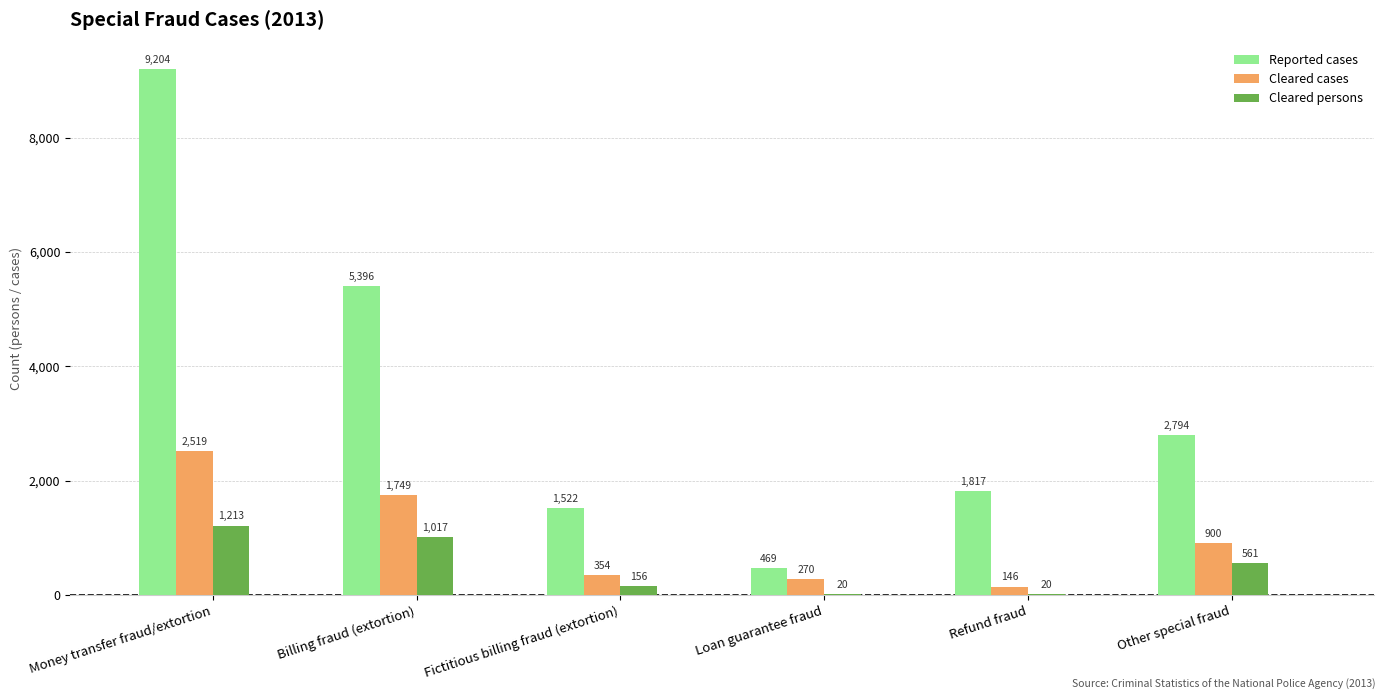

What are all the series names shown in the legend?

Reported cases, Cleared cases, Cleared persons